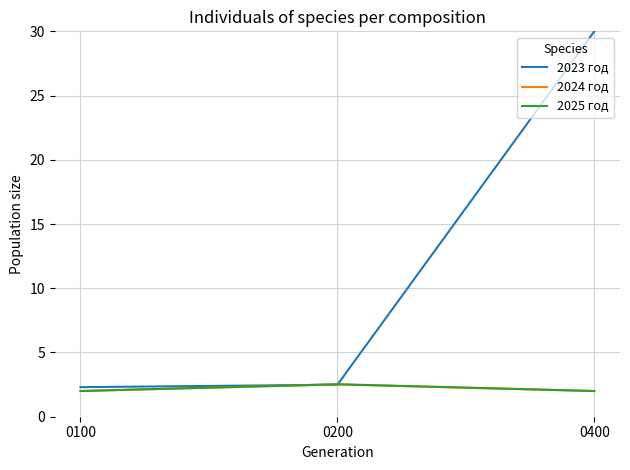

The value of 2025 год at 0100 is 2.0. True or false?

True